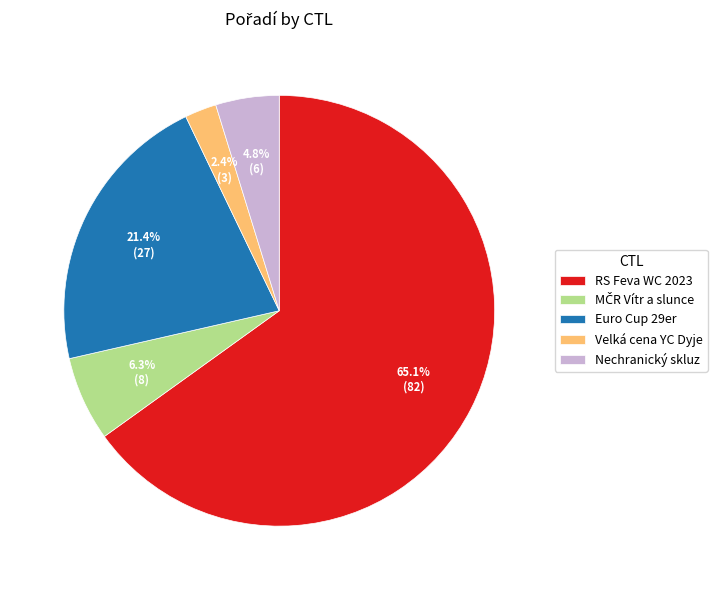

Is there a majority slice in this chart?

Yes